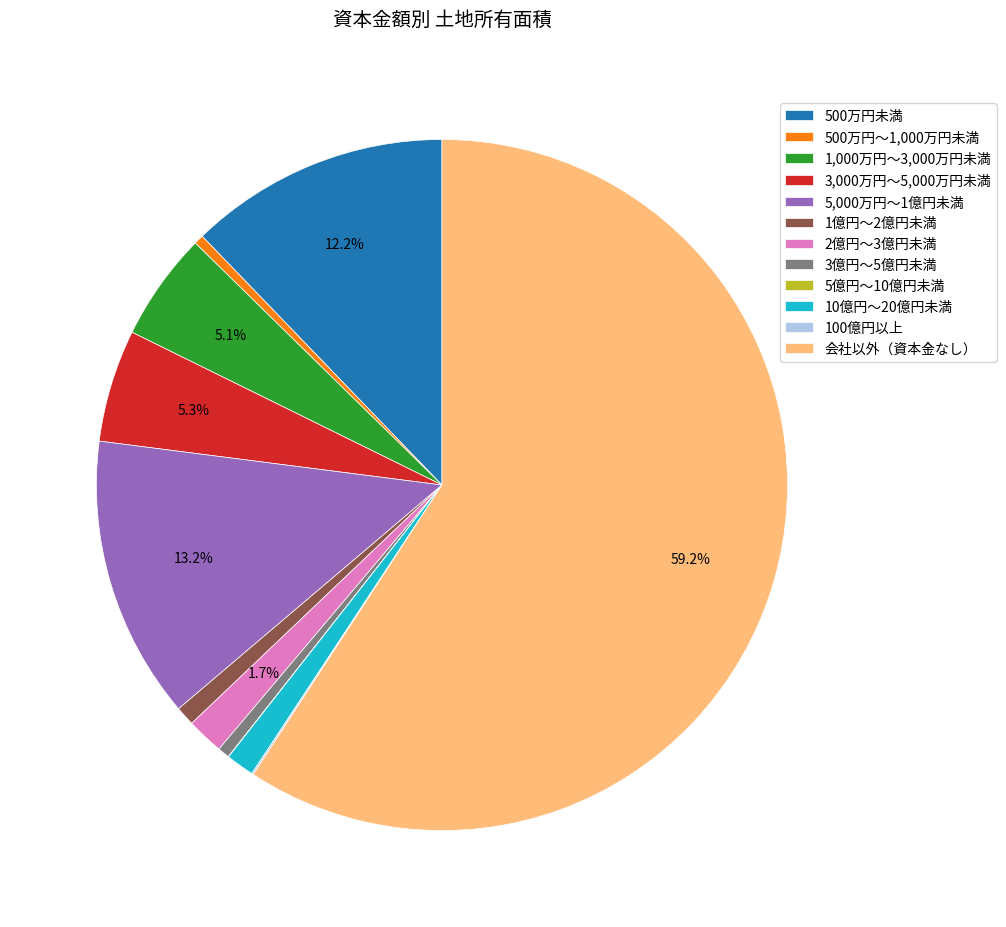

To the nearest percent, what is the average slice percentage?

8%